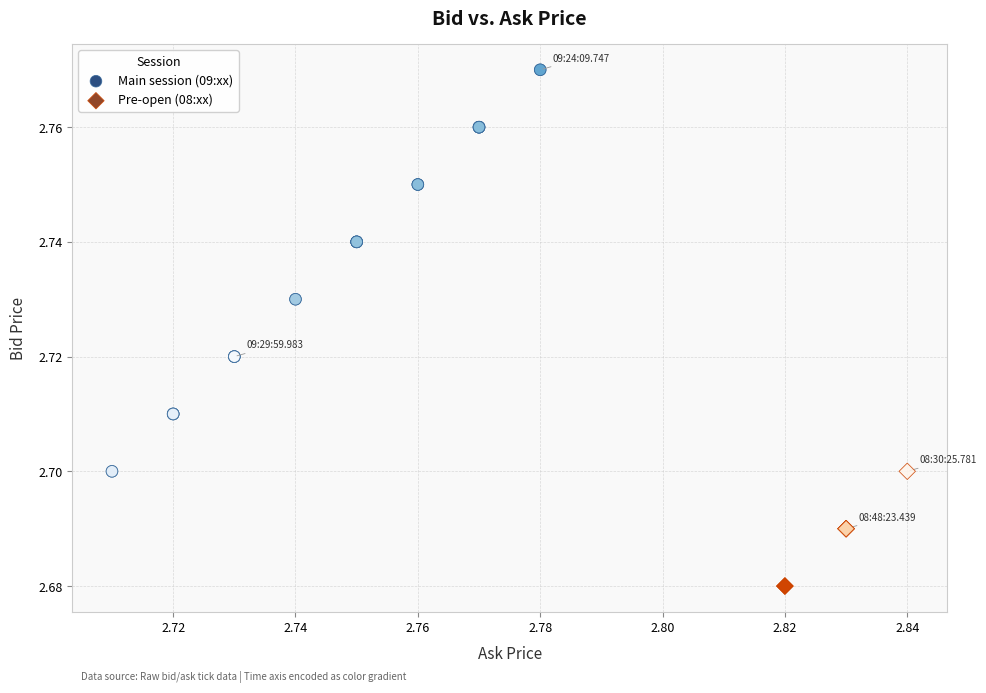

Which series contains the highest Y value?

Main session (09:xx)